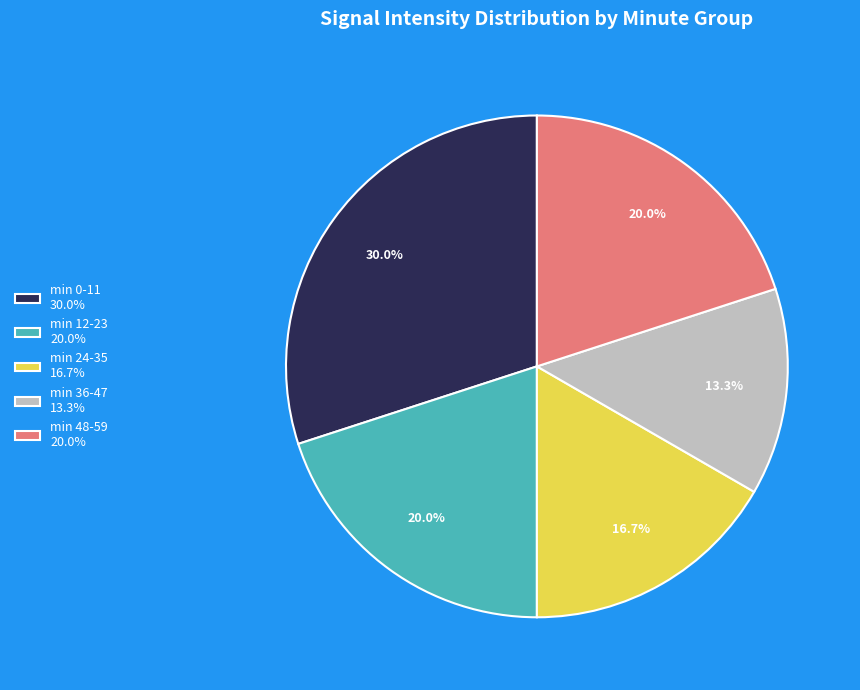

Which category has the smallest portion of the pie?

min 36-47 13.3%